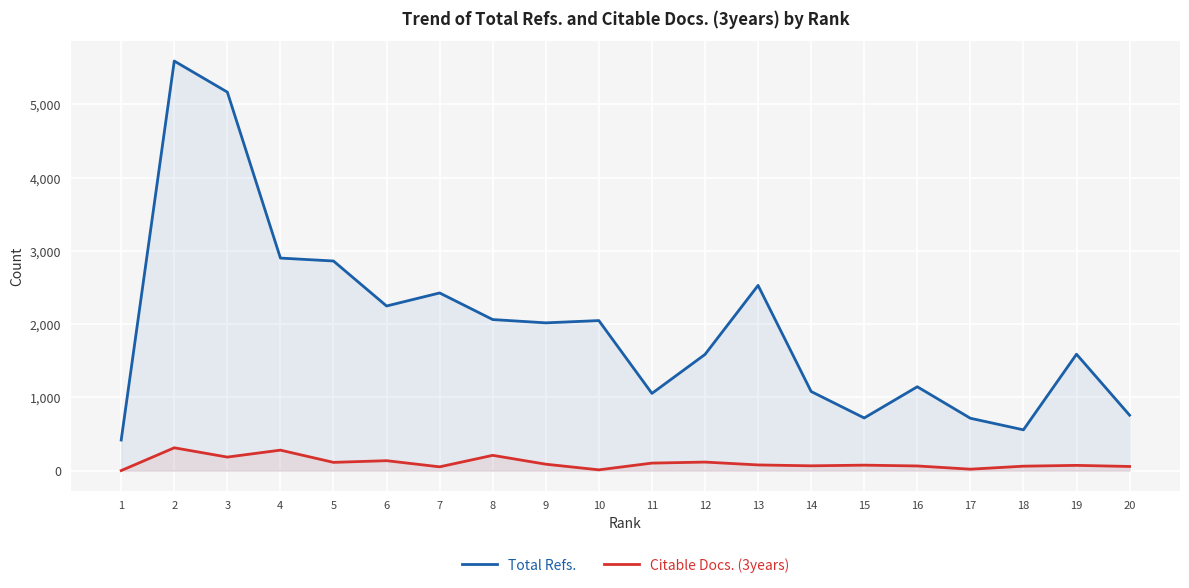

List the series in order of their peak value, highest first.

Total Refs., Citable Docs. (3years)